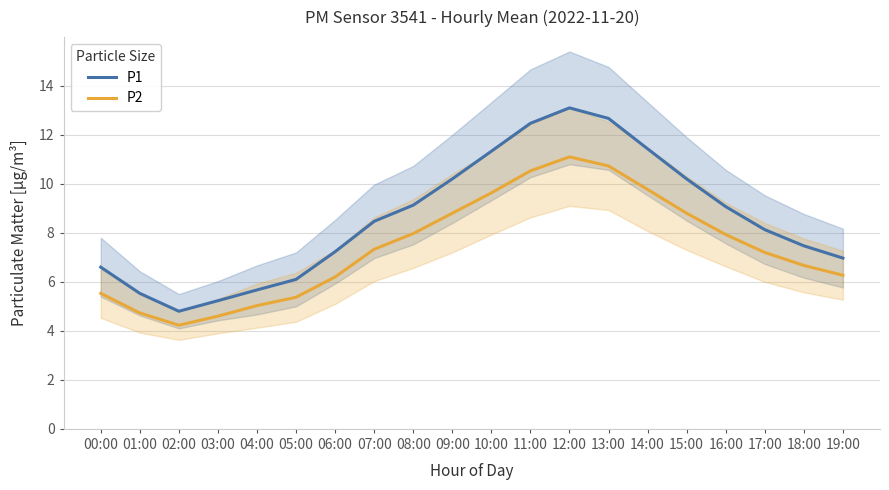

Which series changed the most between 14:00 and 19:00?

P1